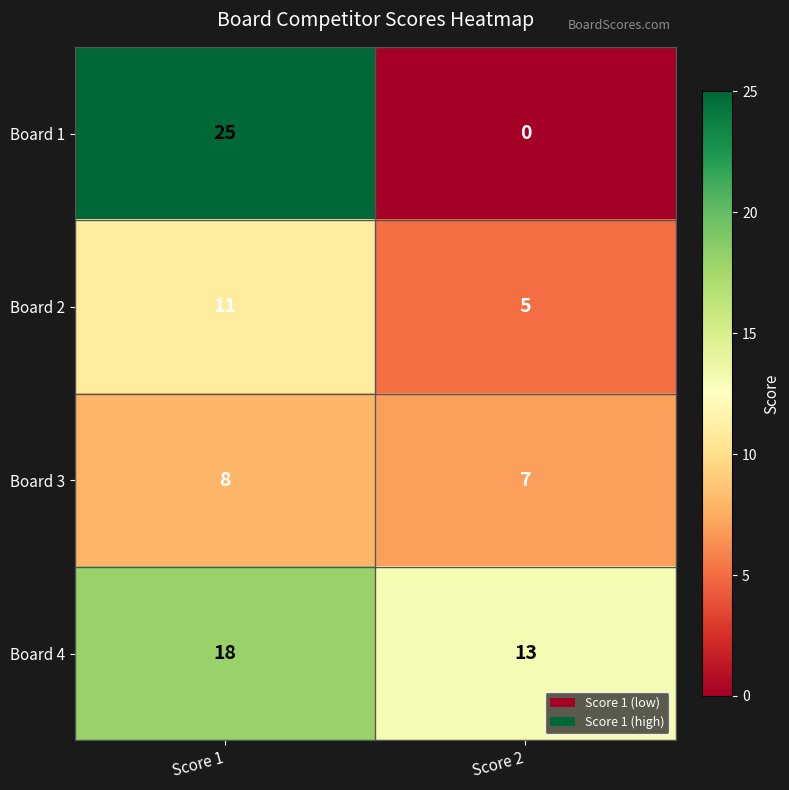

How many categories are shown in the chart?

2